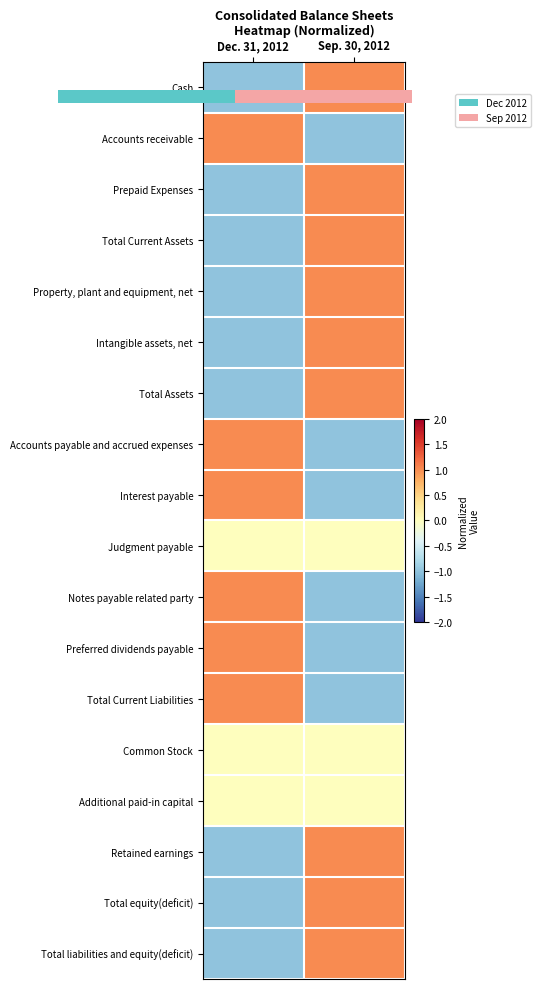

Count the Total Assets values in the range -1 to 1.

2